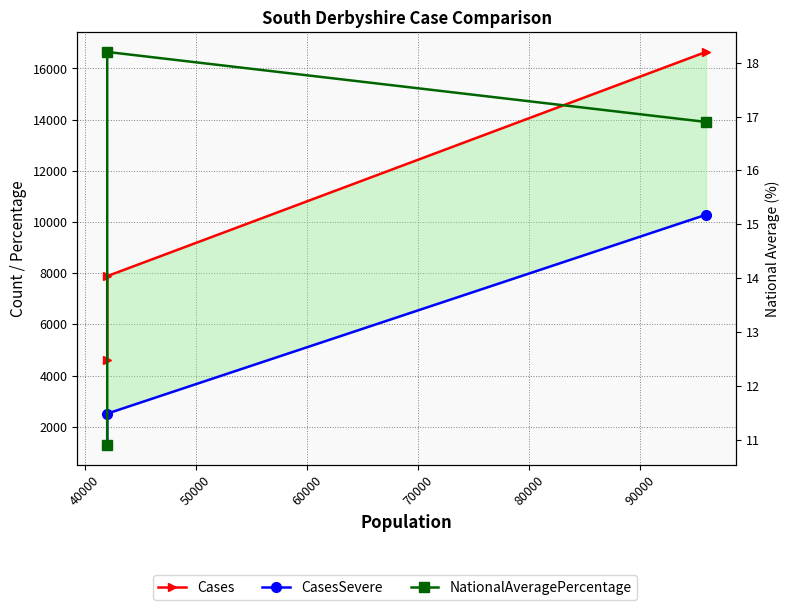

What is the minimum value for CasesSevere?

1288.0